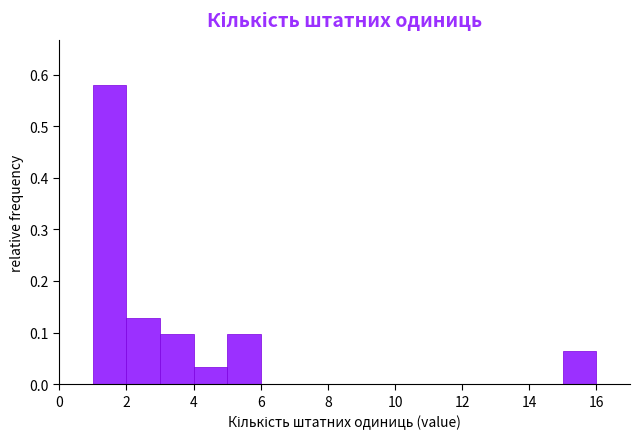

What is the height of the bar covering 2 to 3 on the x-axis? The values are not printed on the chart, so give them approximately, as read against the axis.

0.13